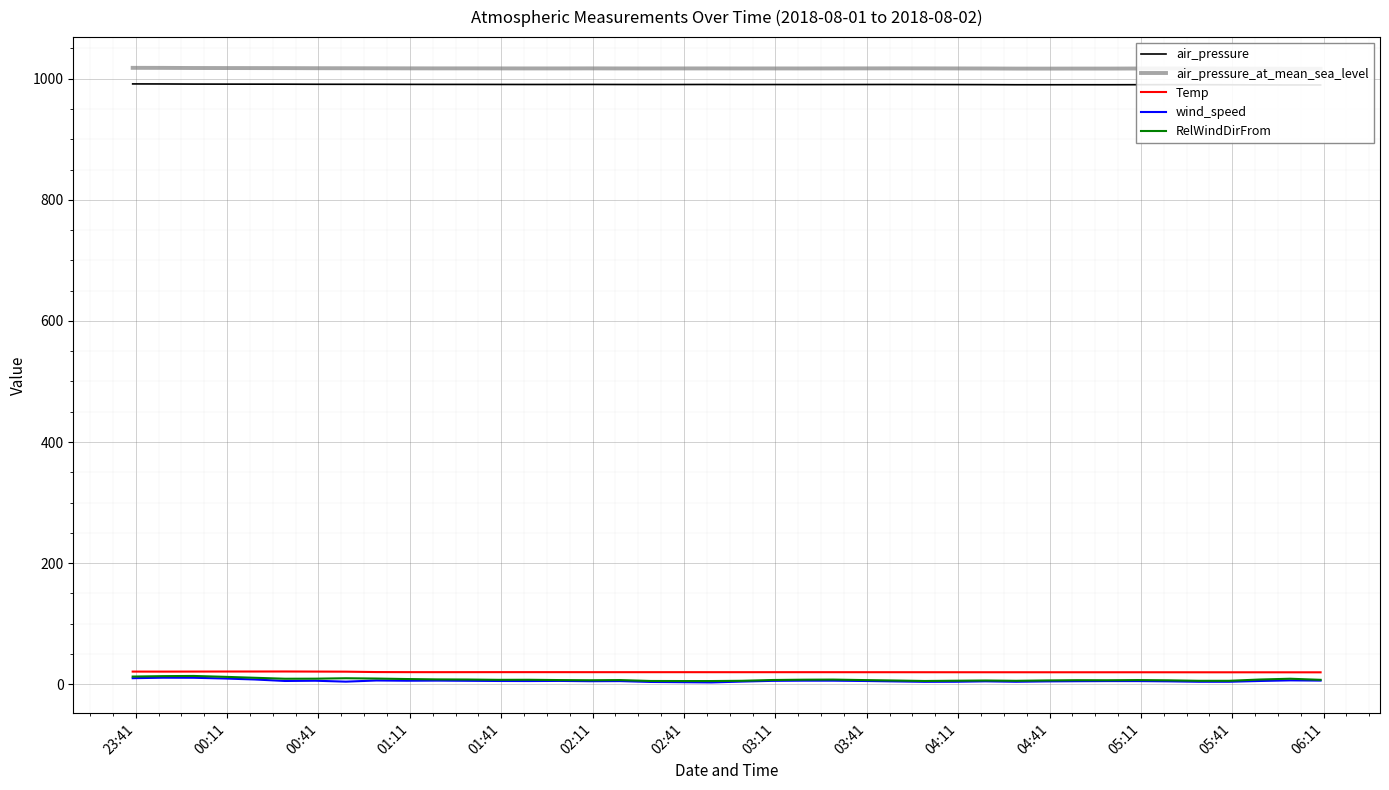

The Temp series shows 21.1 at 02:11. True or false?

True